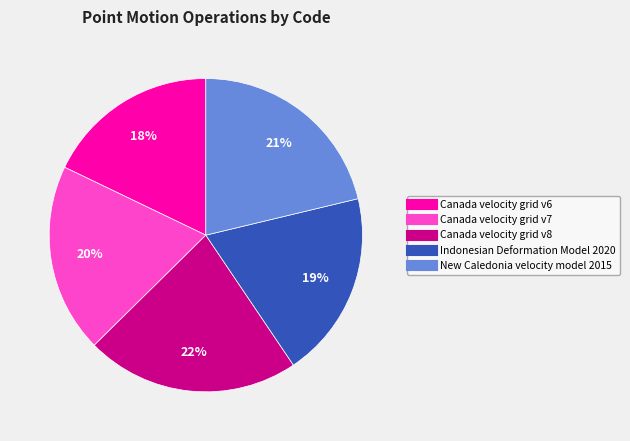

Is it true that Canada velocity grid v8 is 22% of the pie?

True